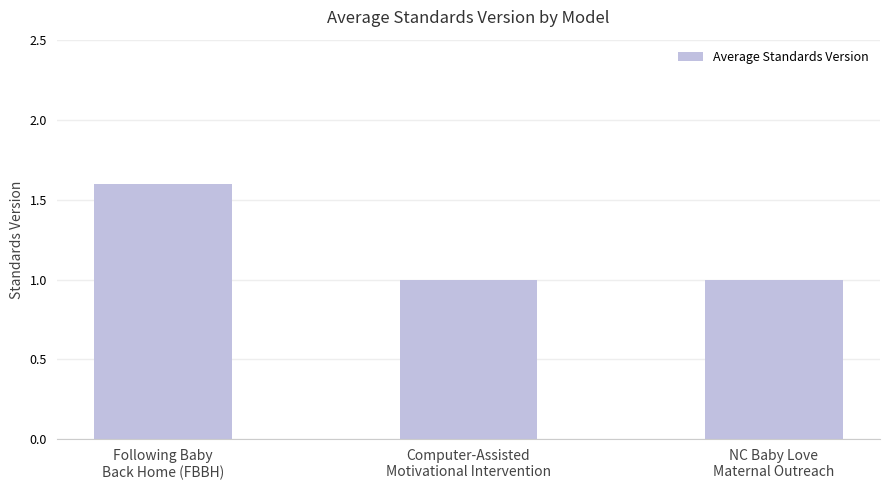

What is the label of the 2nd bar from the right?

Computer-Assisted
Motivational Intervention